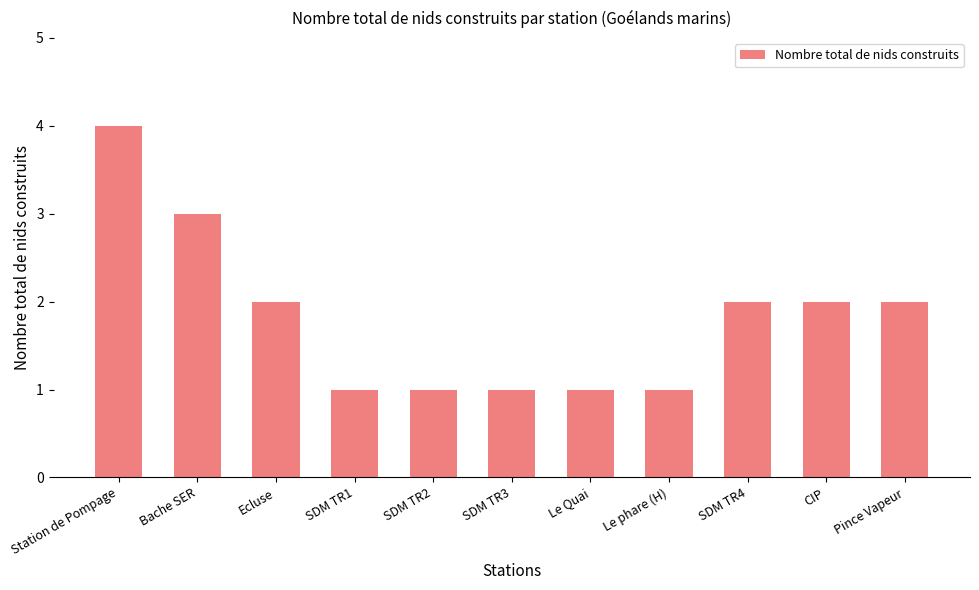

Reading left to right, what are all the values shown in this chart?

4	3	2	1	1	1	1	1	2	2	2